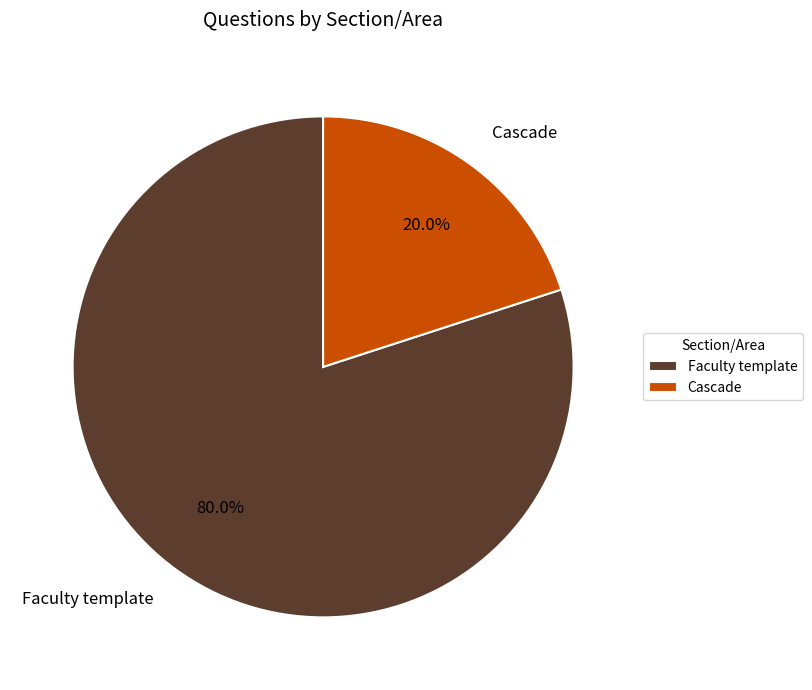

To the nearest percent, what is the average slice percentage?

50%